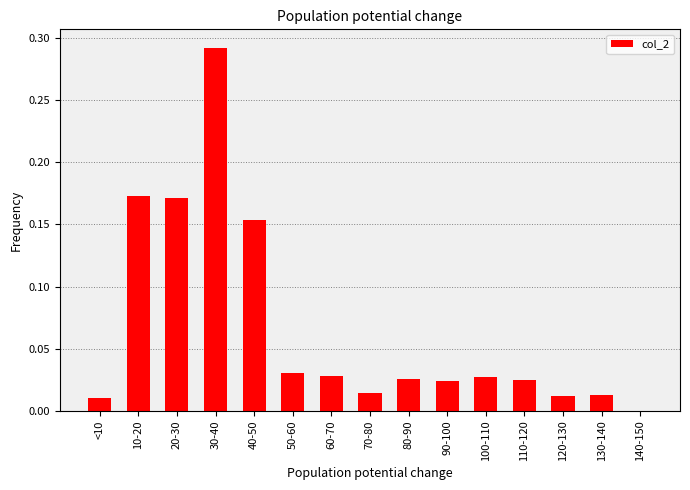

Are the bars grouped side by side (vs. stacked)?

No